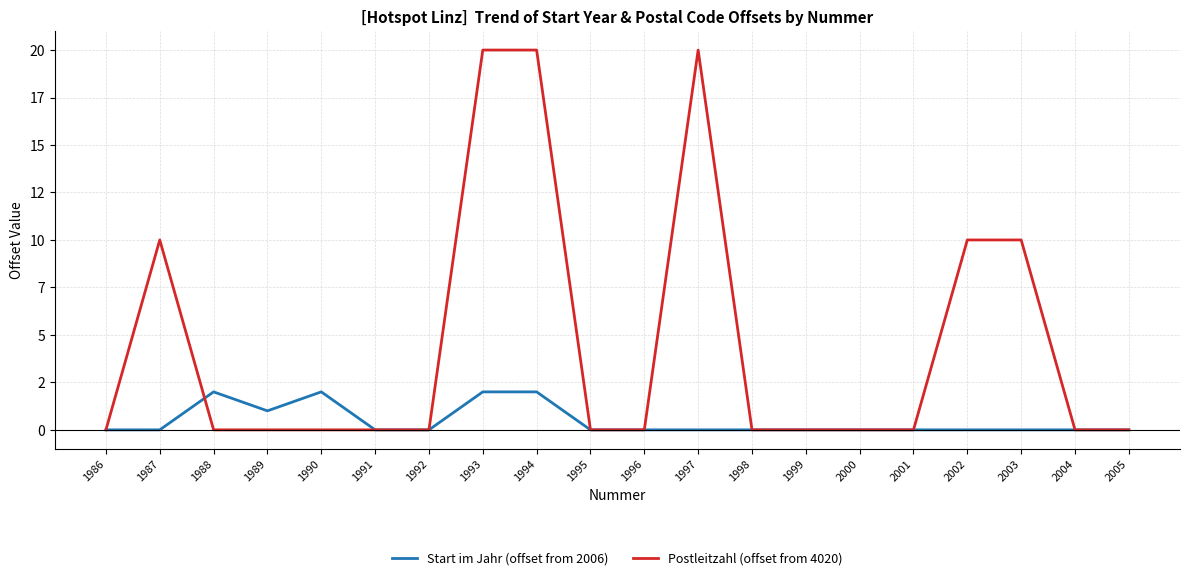

What is the value of the Postleitzahl (offset from 4020) point at the 8th from the left?

20